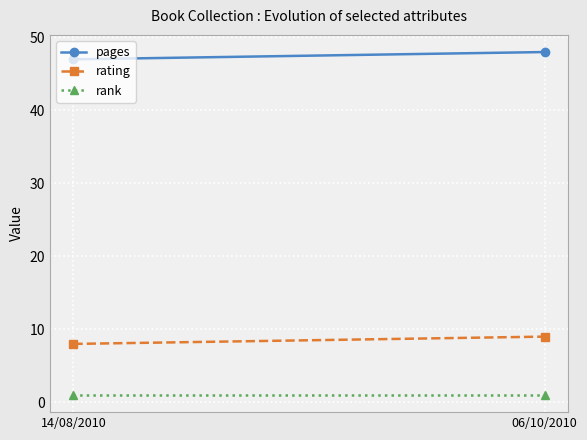

What is the sum of the pages values at 06/10/2010 and 14/08/2010?

95